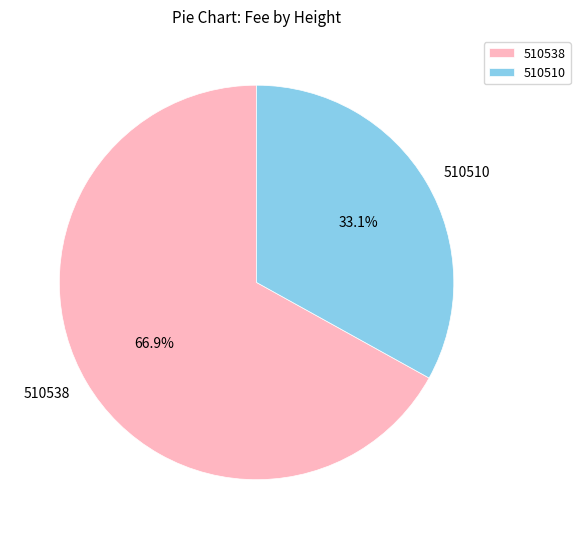

The 510538 slice represents 67% of the pie. True or false?

True